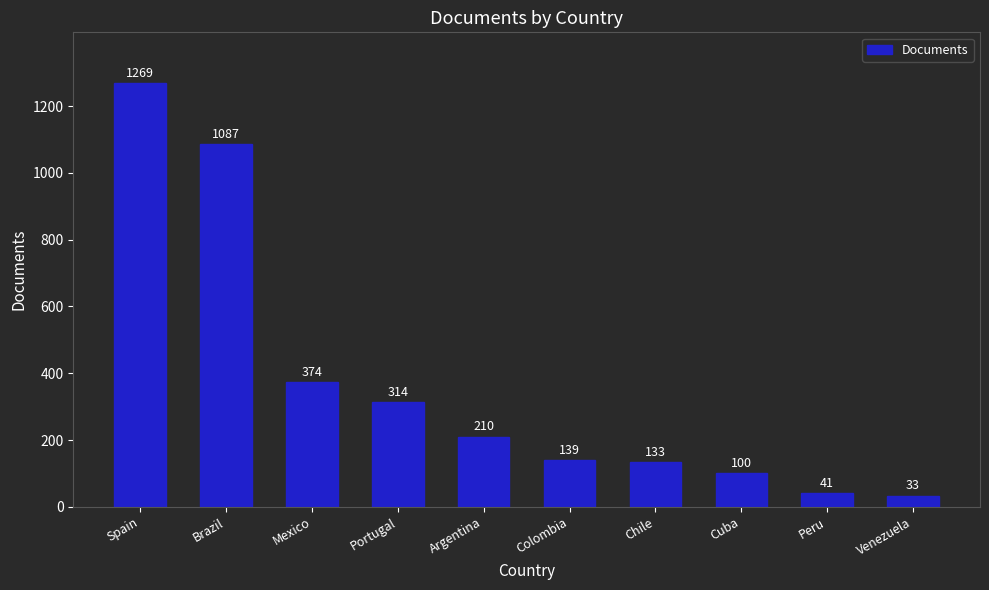

What is the change in value from Colombia to Chile?

-6